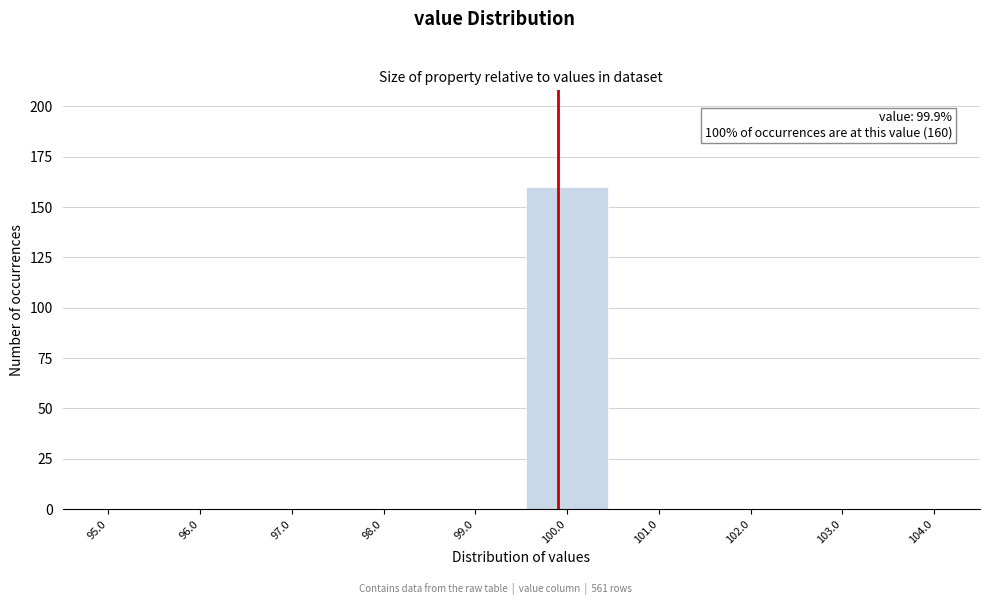

Over which range of the x-axis is the bar tallest?

99.5 to 100.5